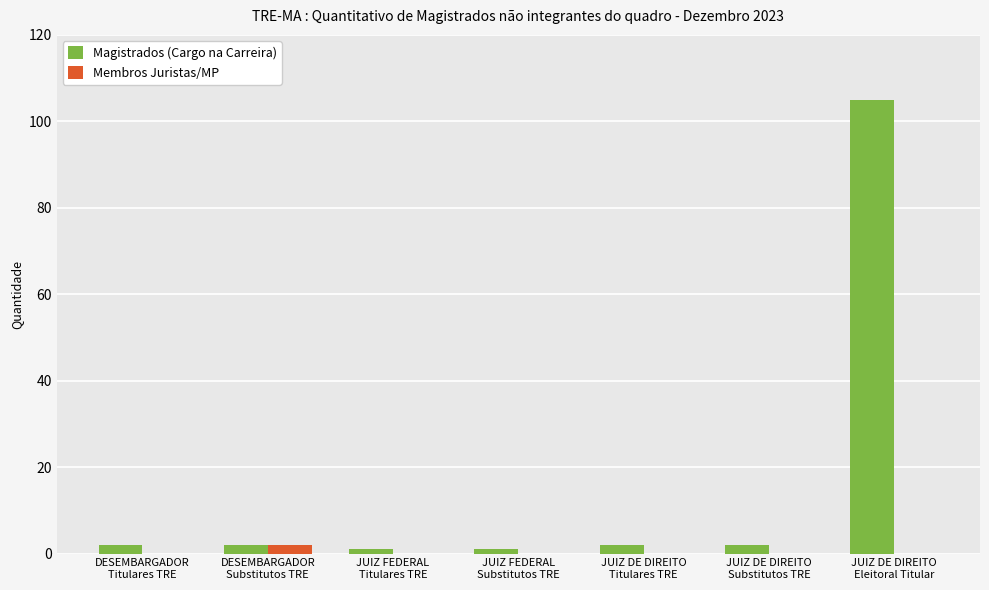

How many groups of bars are there?

7